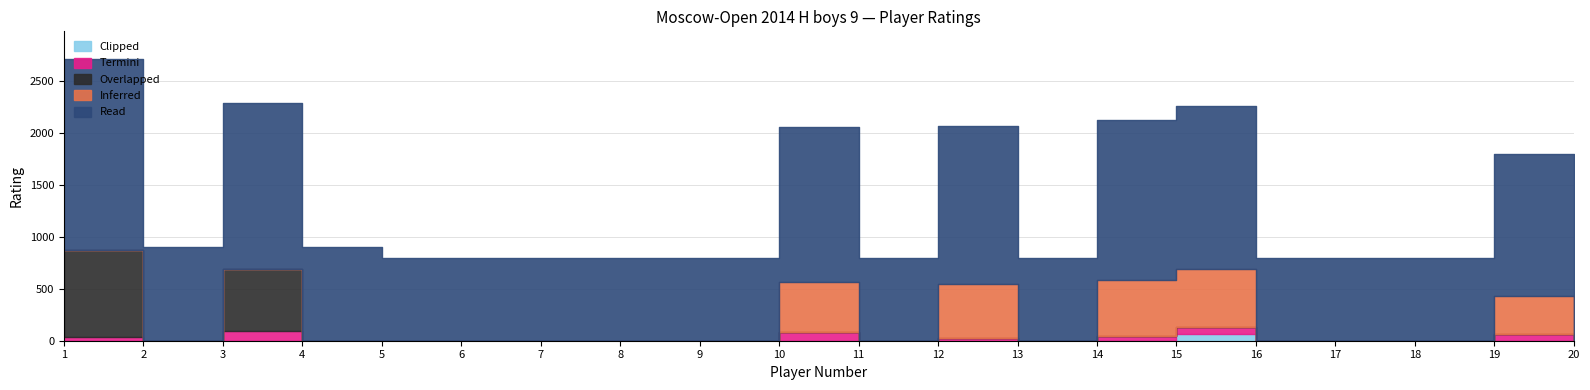

What is the average value of the Clipped series?

3